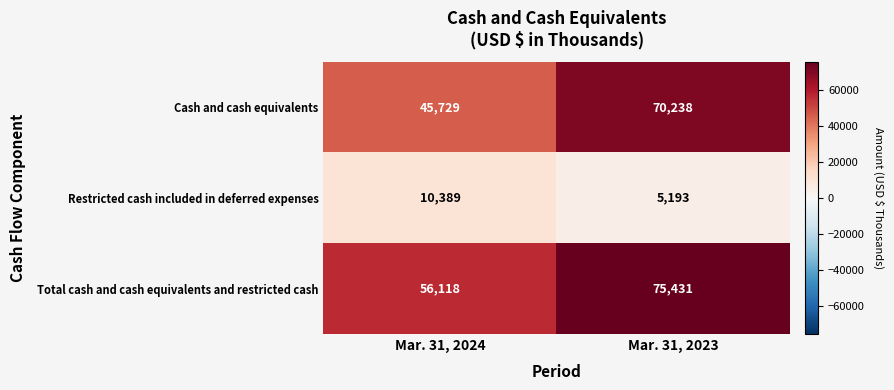

What is the spread (max minus min) of values at Mar. 31, 2023?

70238